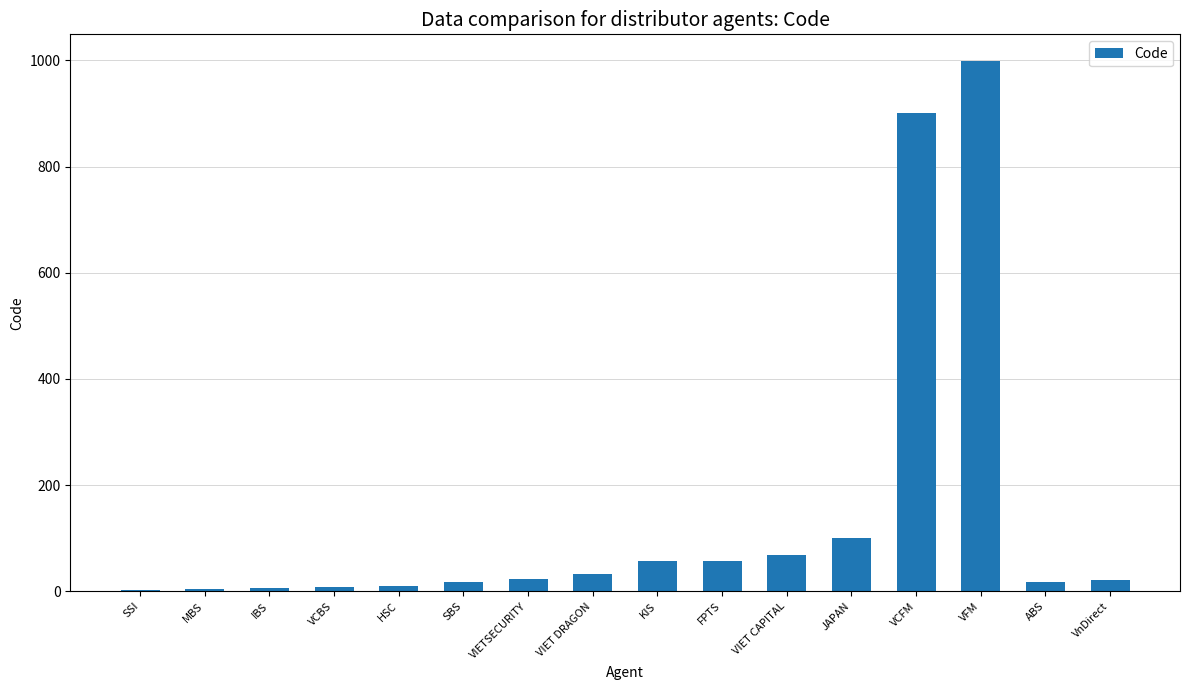

Which category has the highest value across all series?

VFM